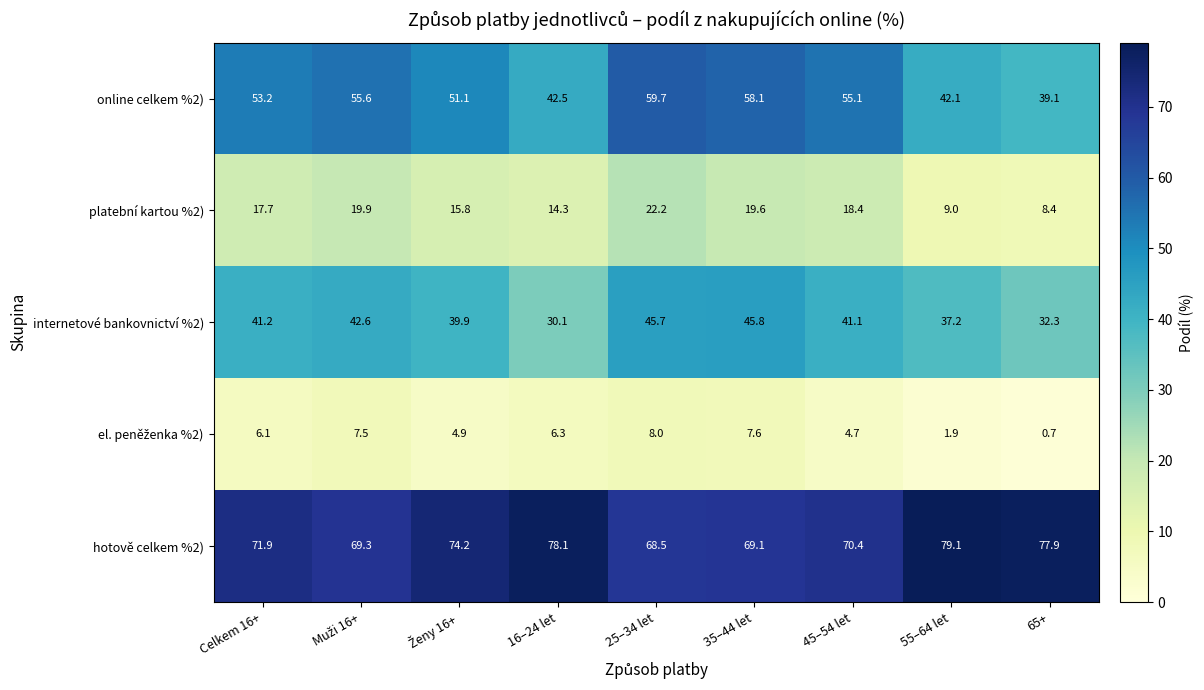

The value of online celkem %2) at 45–54 let is 55.1. True or false?

True